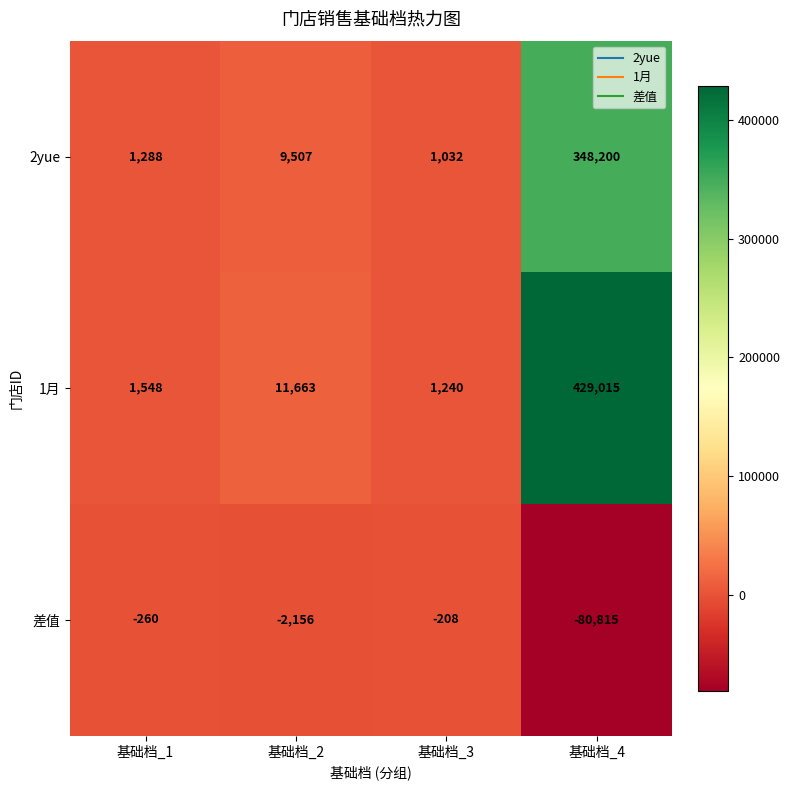

Which series has the widest spread of values?

1月